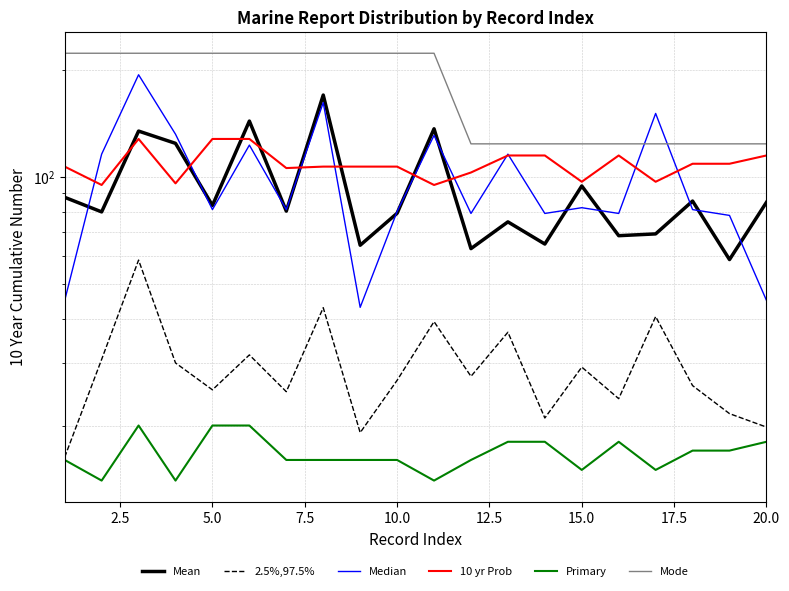

Is the value of Mode at 10 greater than the value of 2.5%,97.5% at 17.5?

Yes